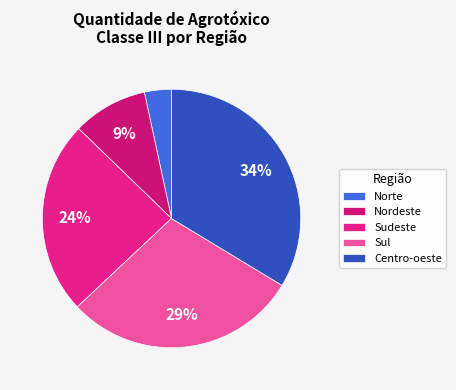

Between Sudeste and Norte, which is larger?

Sudeste